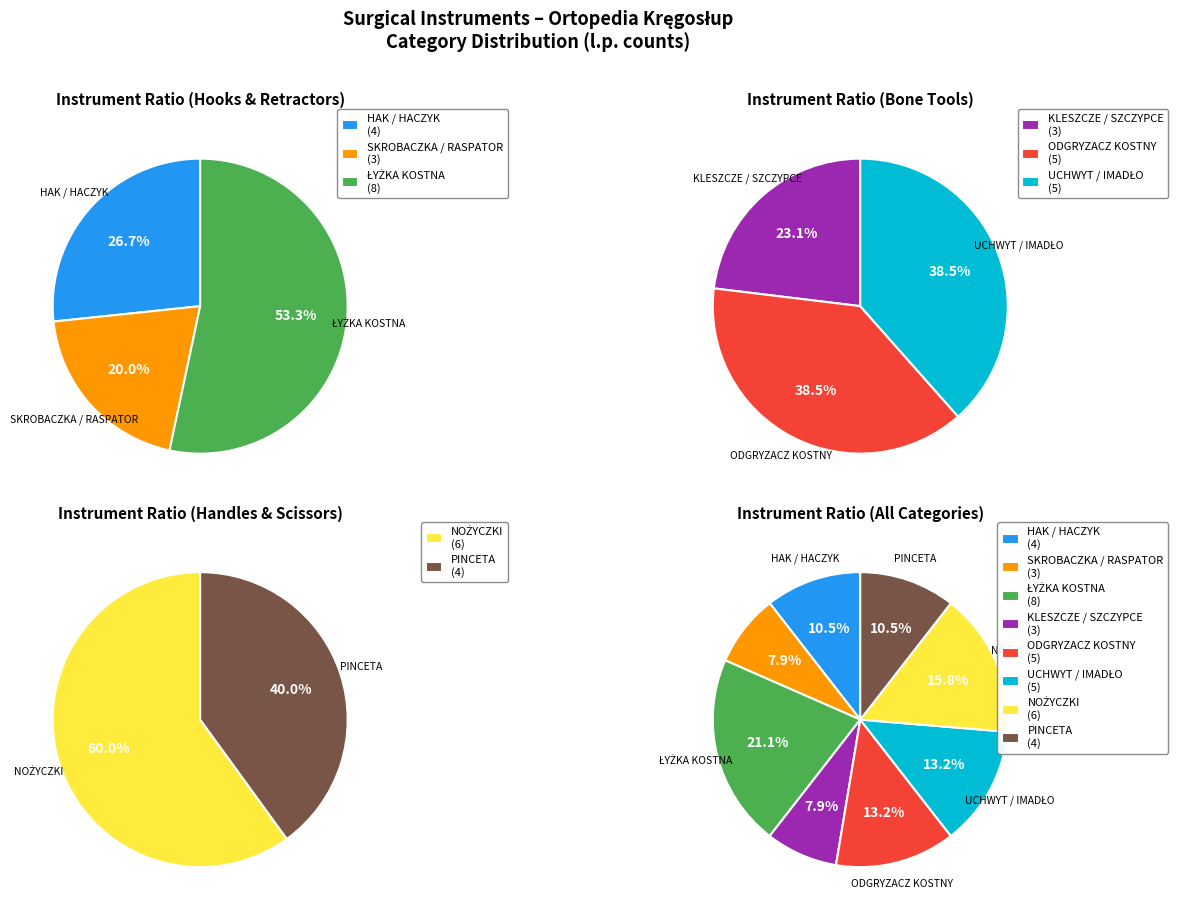

To the nearest percent, what is the average slice percentage?

12%